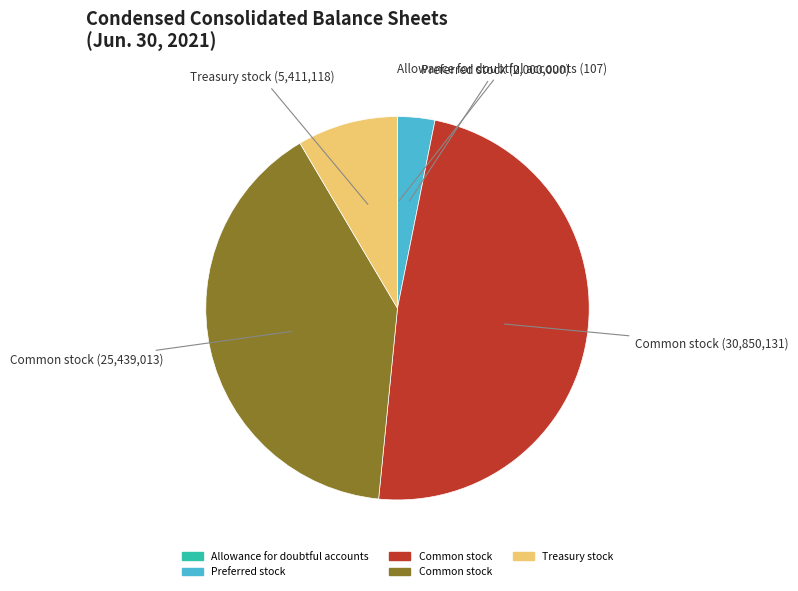

Is there any slice that represents more than half of the pie?

No